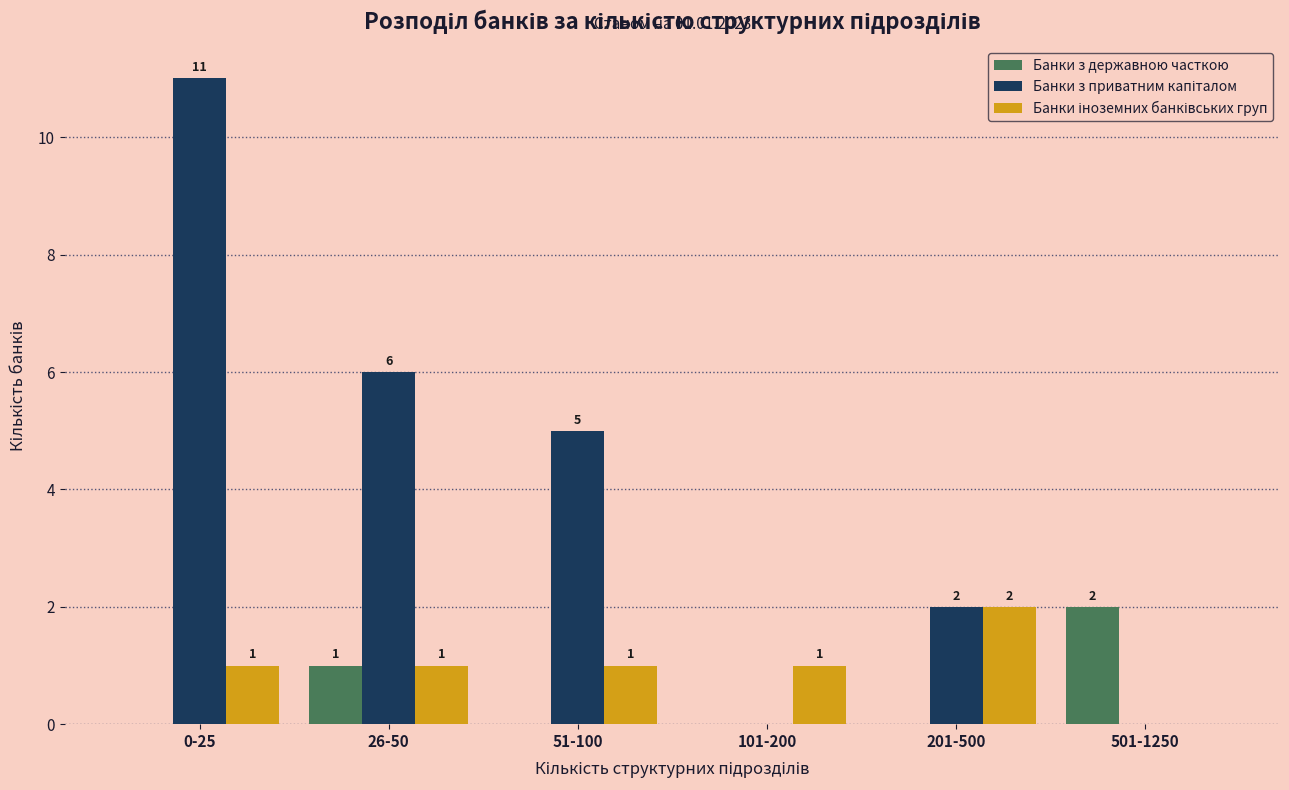

Is it true that Банки з державною часткою equals 1 at 101-200?

False